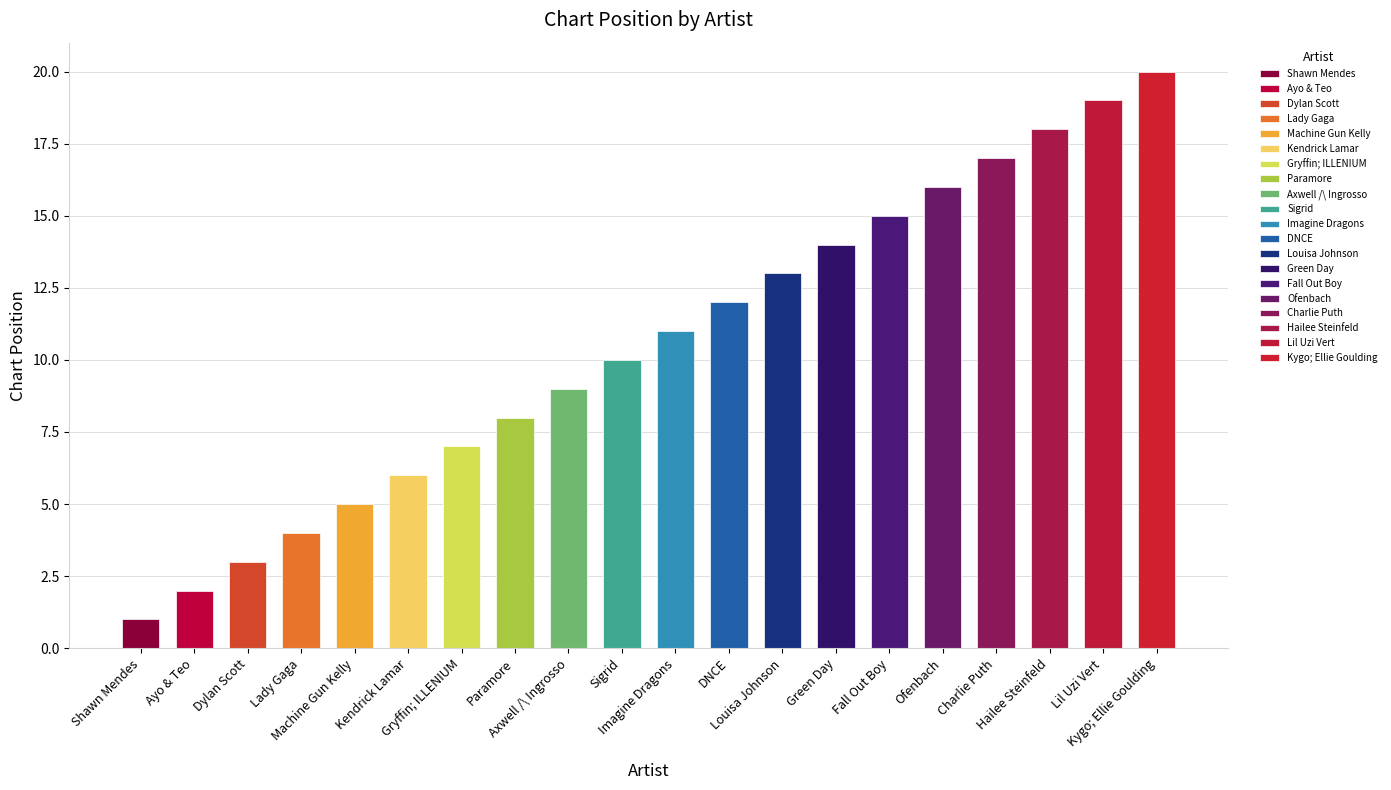

What is the sum of the values at Kendrick Lamar and Gryffin; ILLENIUM?

13